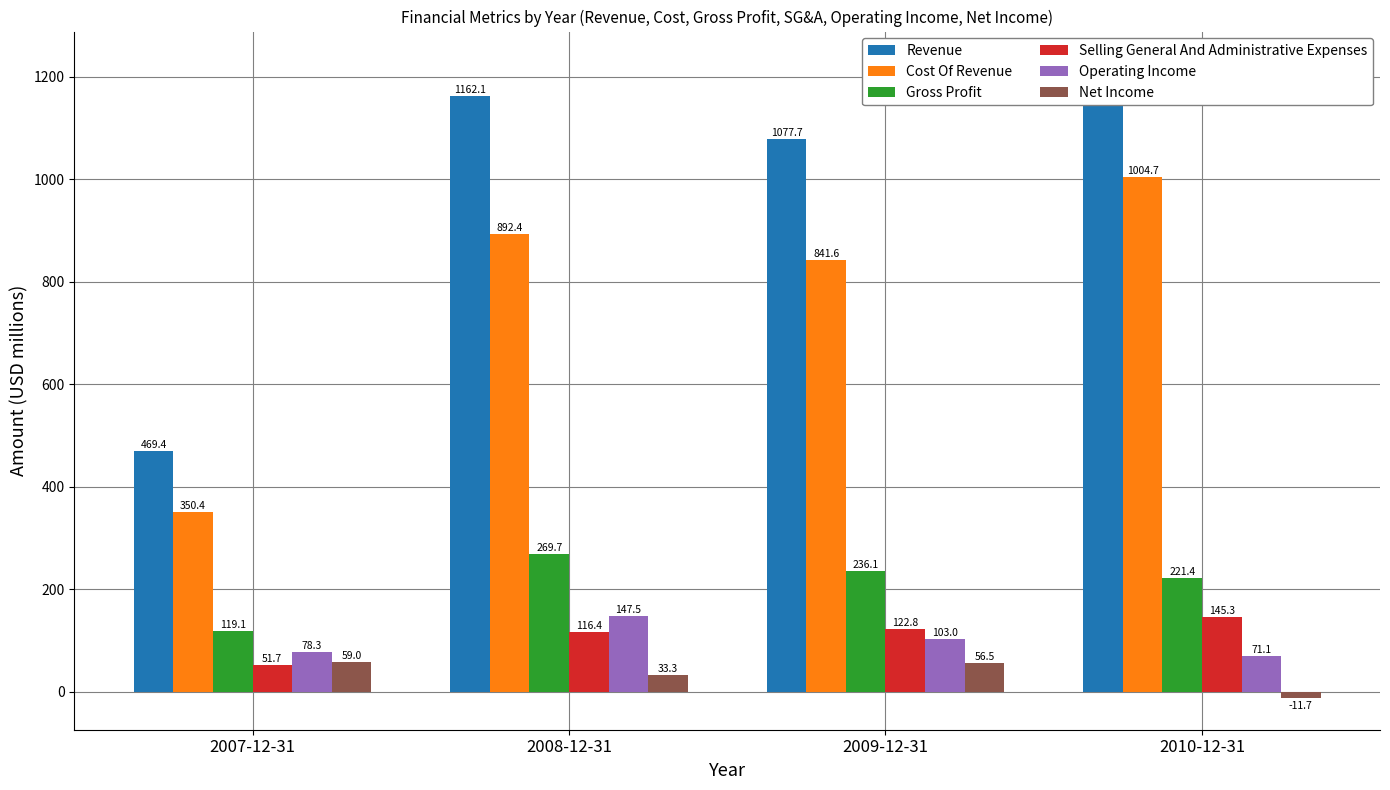

Reading right to left, what are all the values shown in this chart?

Revenue: 1226.1	1077.7	1162.1	469.4
Cost Of Revenue: 1004.7	841.6	892.4	350.4
Gross Profit: 221.4	236.1	269.7	119.1
Selling General And Administrative Expenses: 145.3	122.8	116.4	51.7
Operating Income: 71.1	103.0	147.5	78.3
Net Income: -11.7	56.5	33.3	59.0